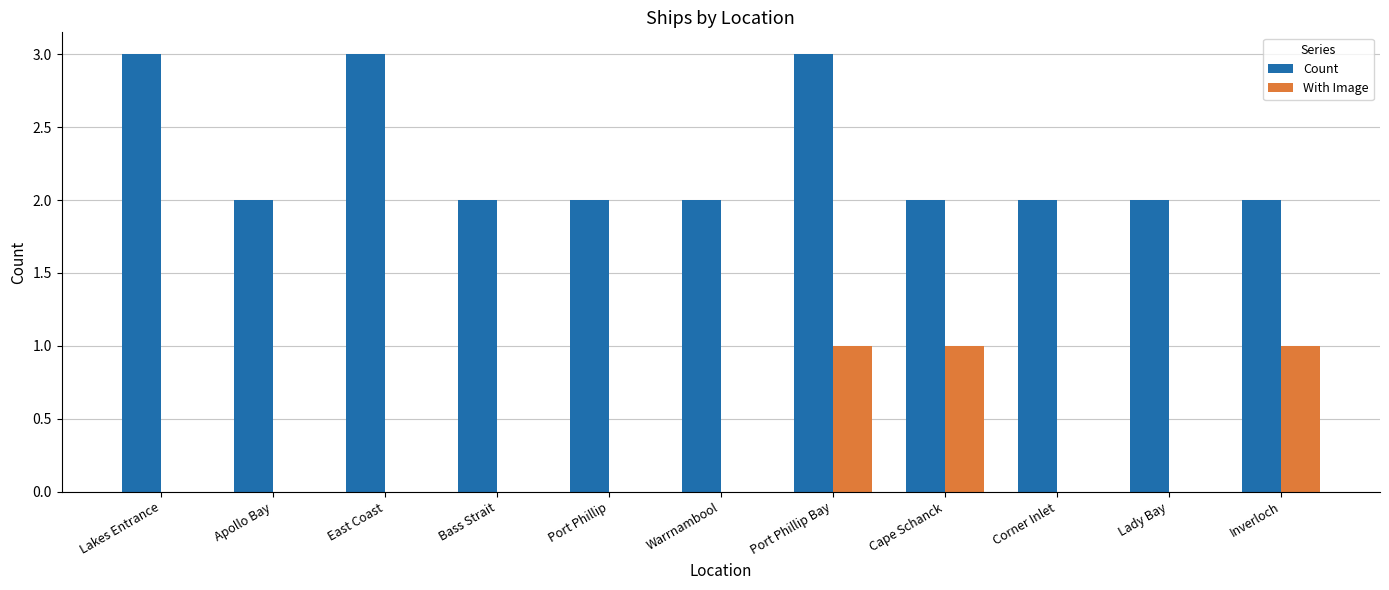

What are all the series names shown in the legend?

Count, With Image